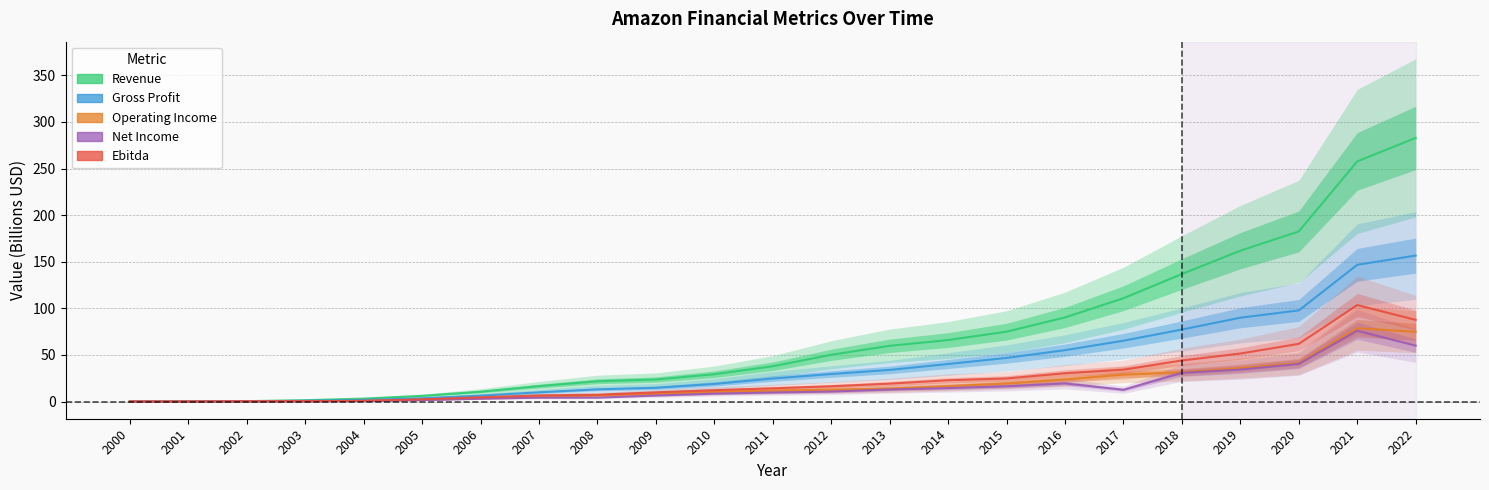

The Revenue series shows 257.6 at 2021. True or false?

True